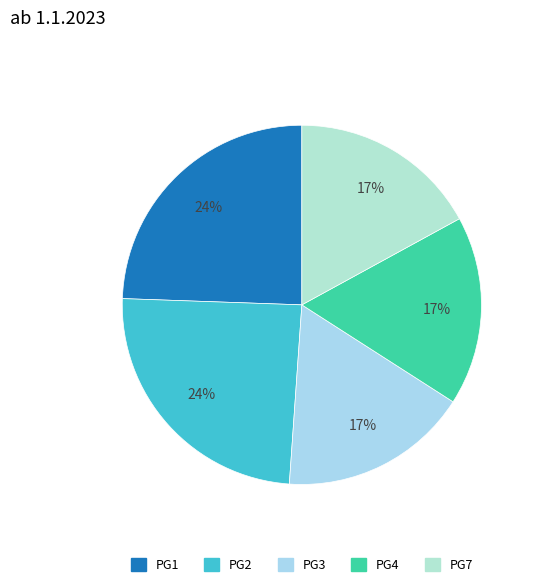

To the nearest percent, what is the difference between the largest and smallest slice percentages?

7%